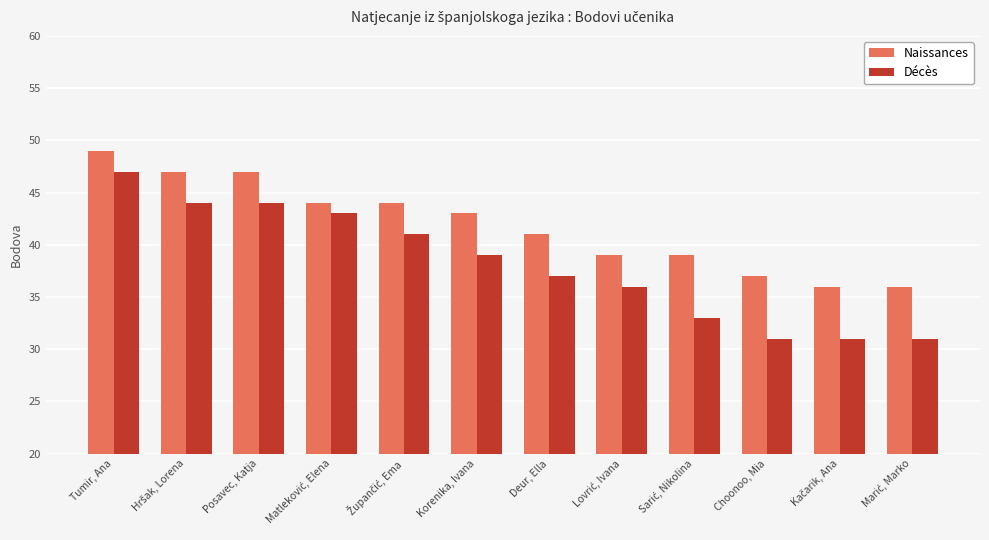

Which series has the largest total across all categories?

Naissances